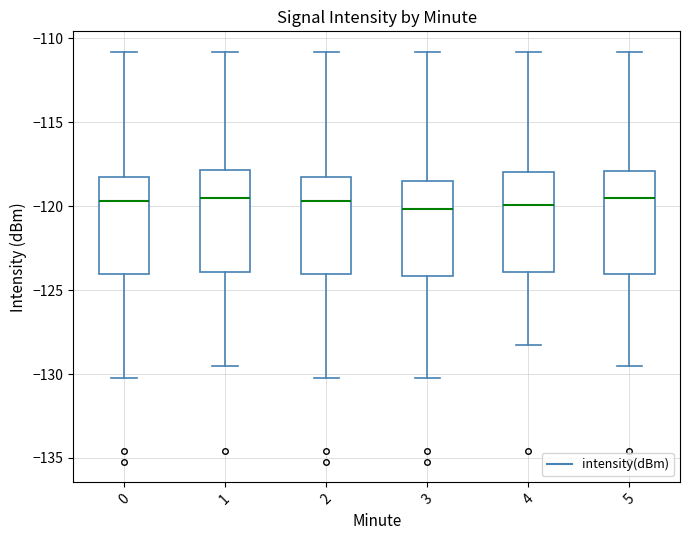

Reading left to right, read every box against the y-axis: the position of its median line, the range the box covers, and the ends of its whiskers. The values are not printed on the chart, so give them approximately, as read against the axis.

0: median -119.5, box -124.0 to -118.0, whiskers -130.0 to -111.0
1: median -119.5, box -124.0 to -118.0, whiskers -129.5 to -111.0
2: median -119.5, box -124.0 to -118.0, whiskers -130.0 to -111.0
3: median -120.0, box -124.0 to -118.5, whiskers -130.0 to -111.0
4: median -120.0, box -124.0 to -118.0, whiskers -128.0 to -111.0
5: median -119.5, box -124.0 to -118.0, whiskers -129.5 to -111.0